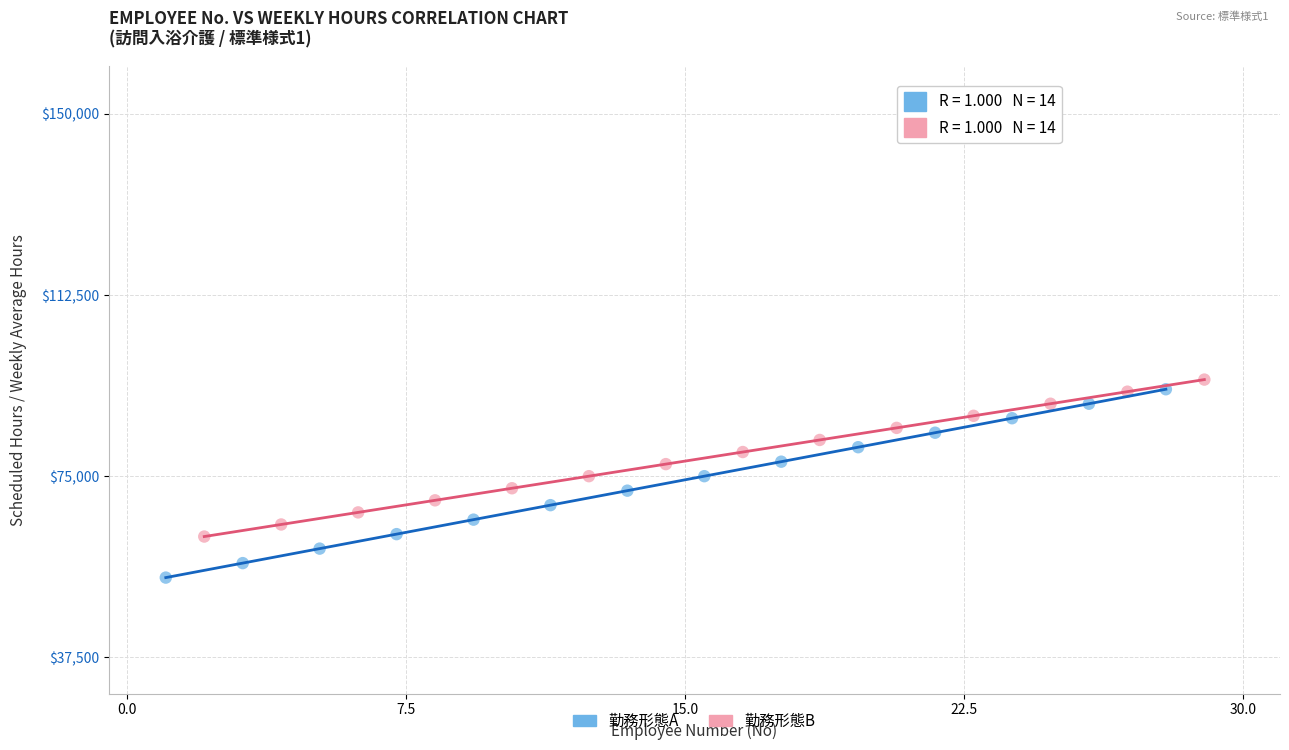

Which series contains the lowest Y value?

勤務形態A